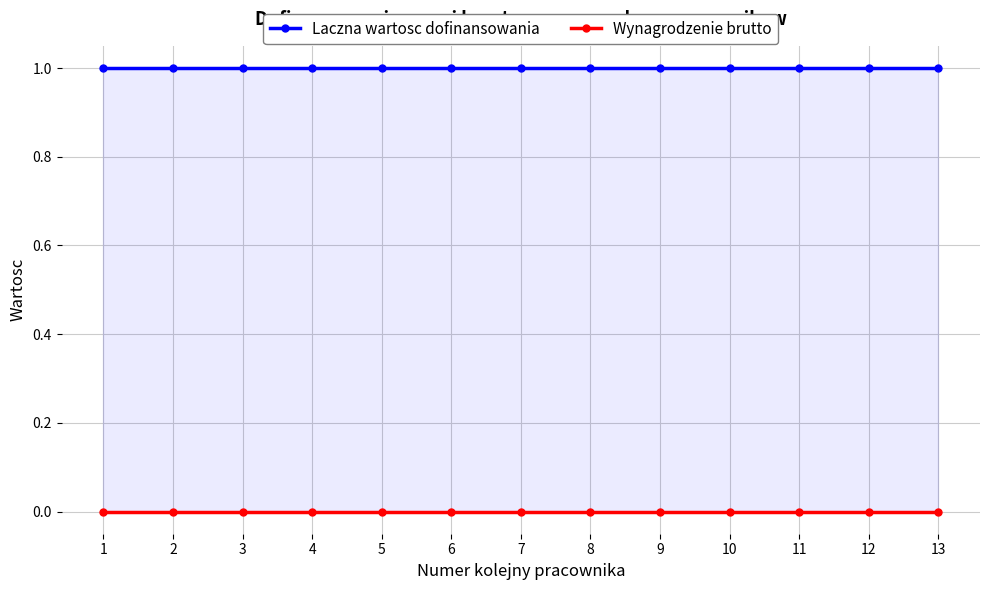

Is it true that Wynagrodzenie brutto equals 0 at 8?

True